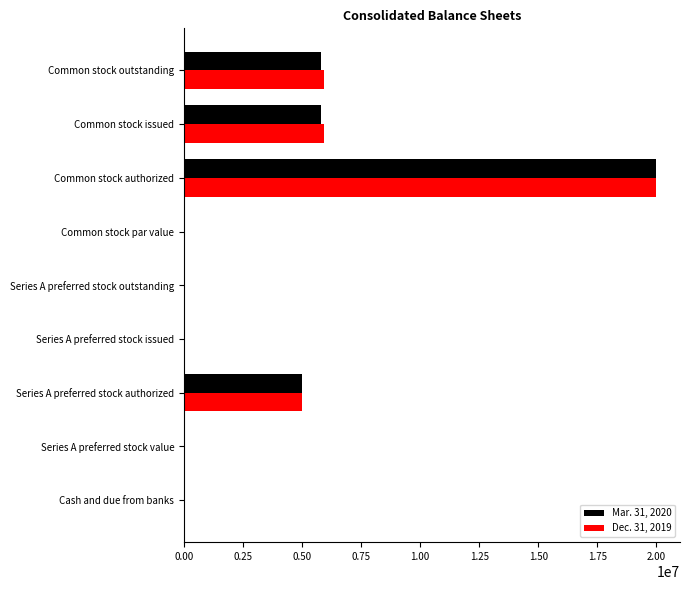

At which label does Dec. 31, 2019 reach its peak?

Common stock authorized